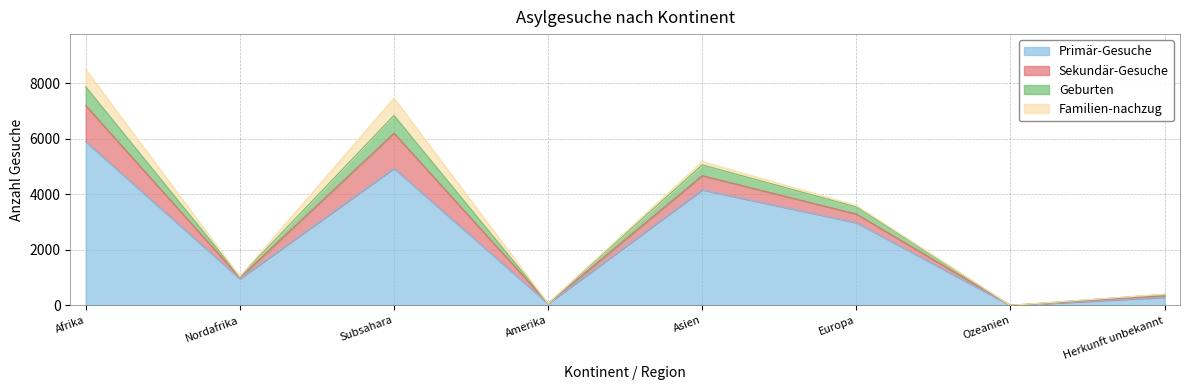

At which category is the sum across all series the highest?

Afrika